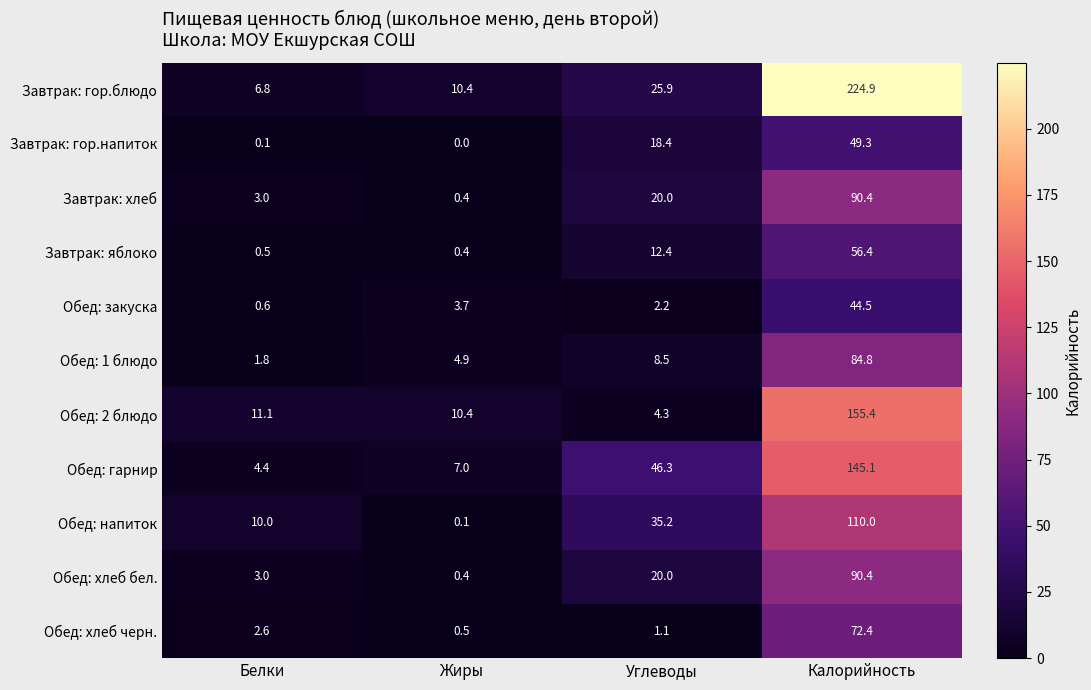

What is the spread (max minus min) of values at Калорийность?

180.4